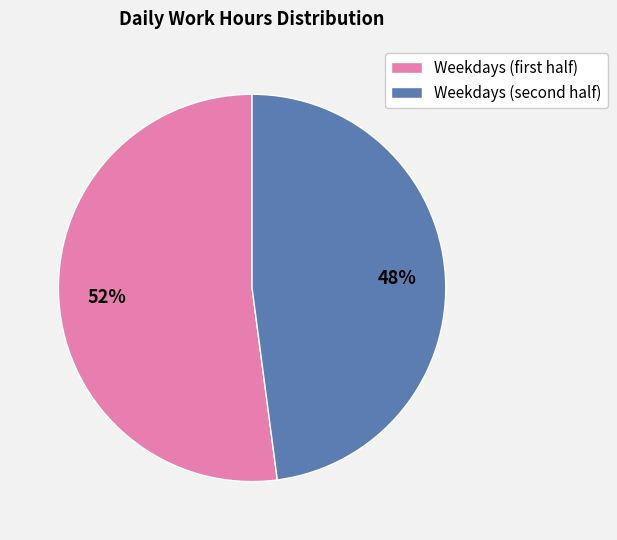

Which slice is the largest?

Weekdays (first half)